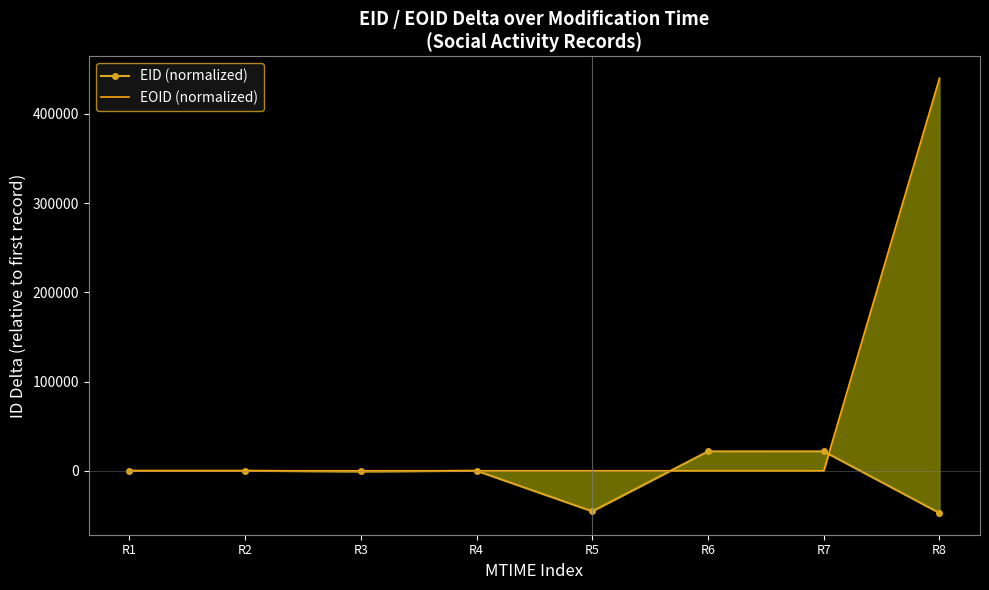

How many lines are shown in the chart?

2